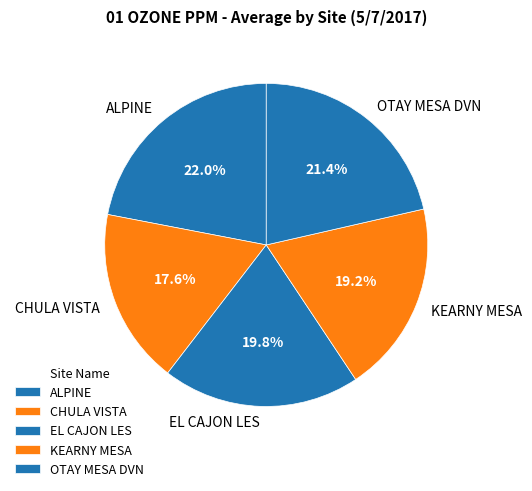

Does CHULA VISTA represent more than half of the total?

No